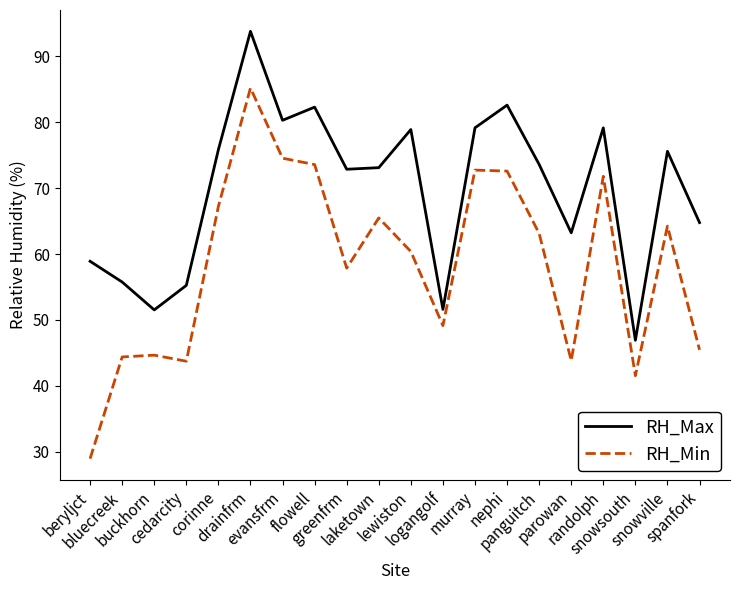

True or false: RH_Min and RH_Max intersect in this chart.

False